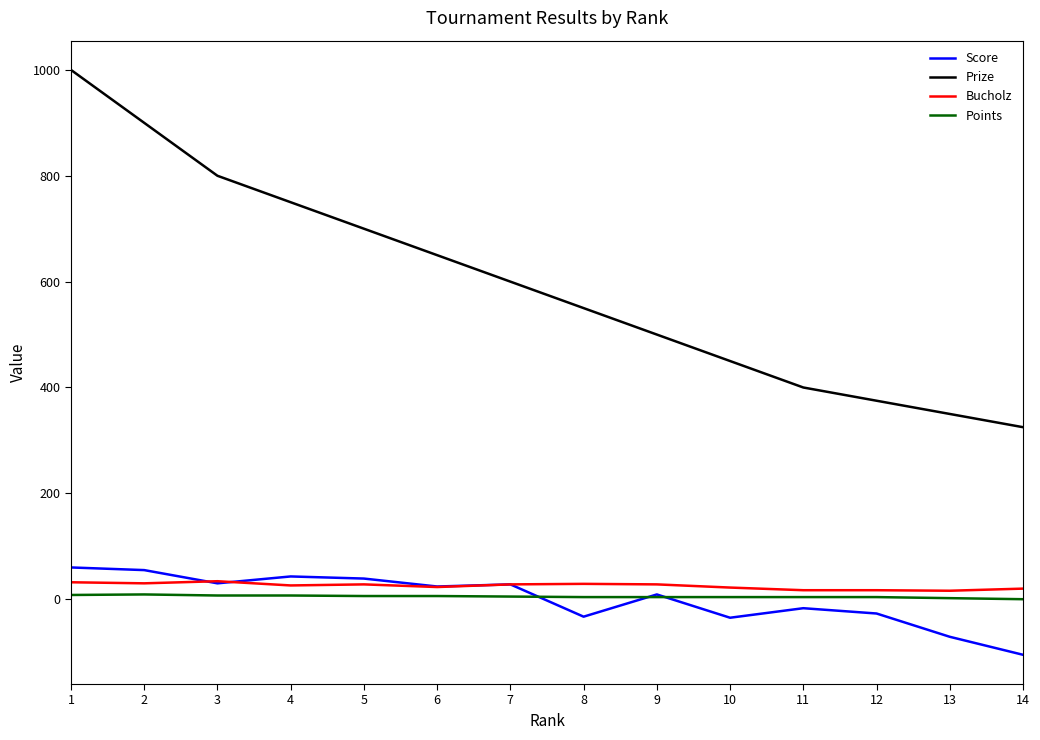

What is the difference between the highest and lowest values at 13?

421